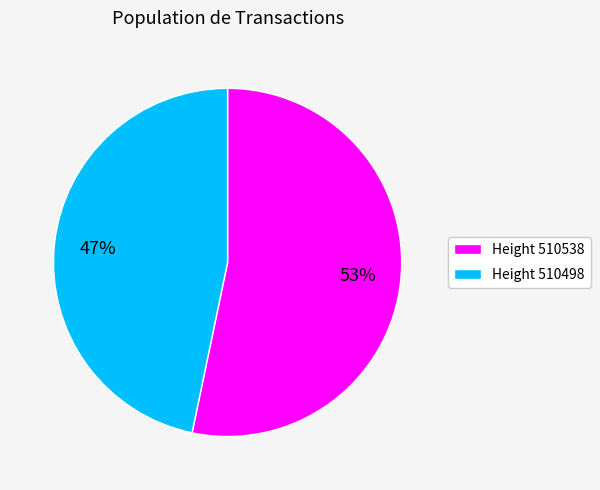

Combined, do Height 510538 and Height 510498 account for over 50%?

Yes